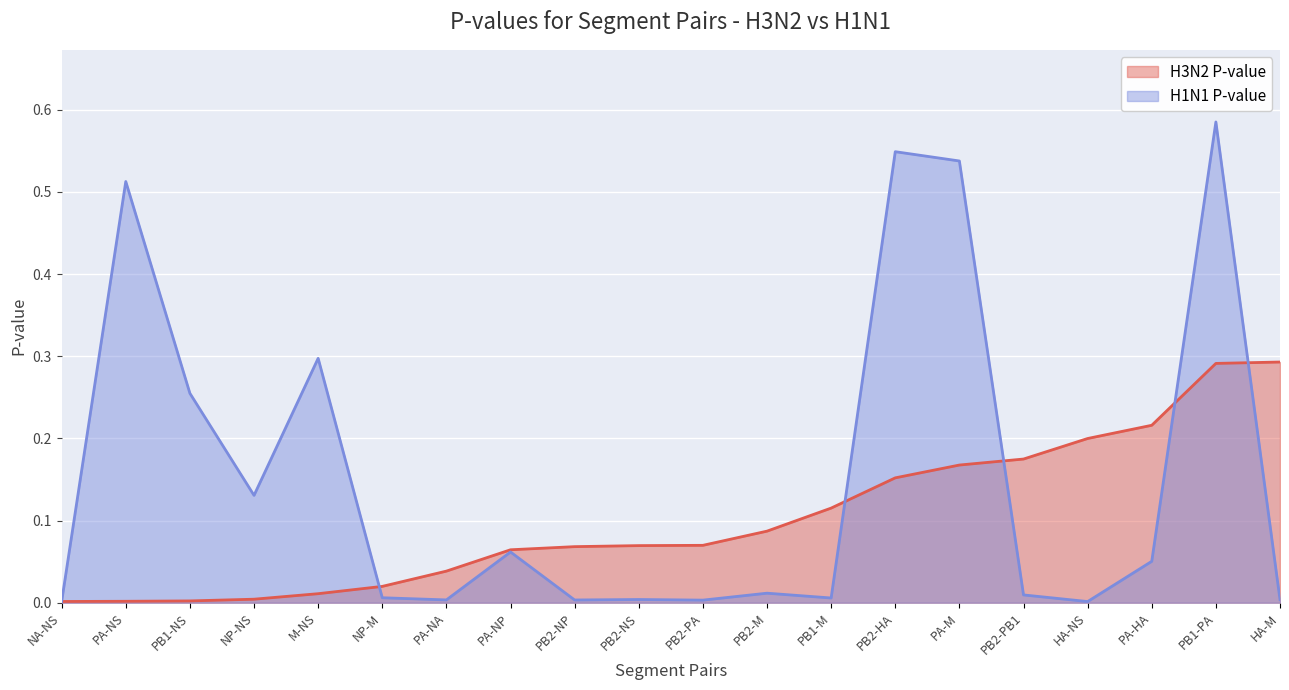

Rank the series by their average value, from highest to lowest.

H1N1 P-value, H3N2 P-value